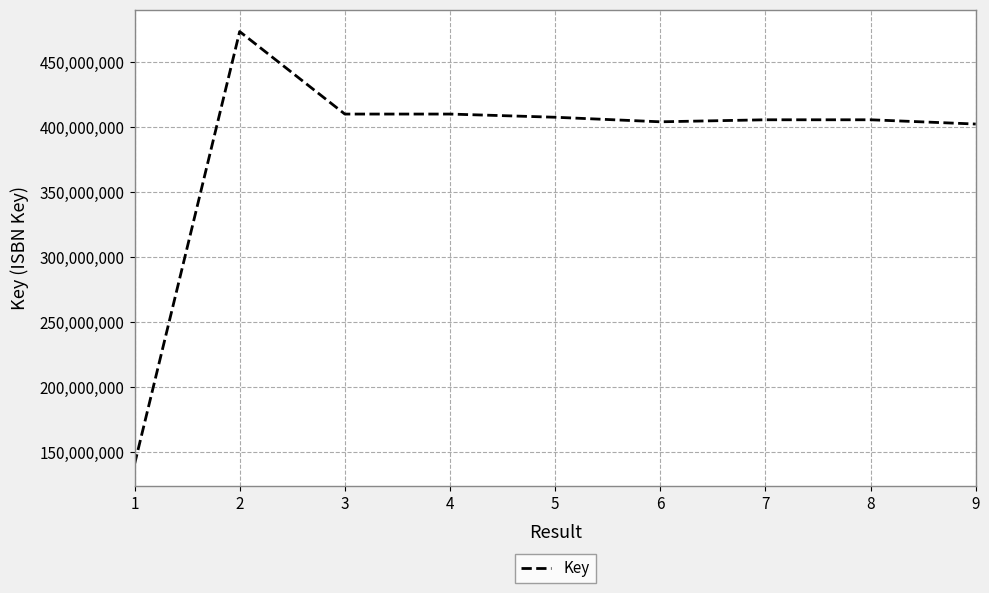

Which label corresponds to the largest value in the chart?

2